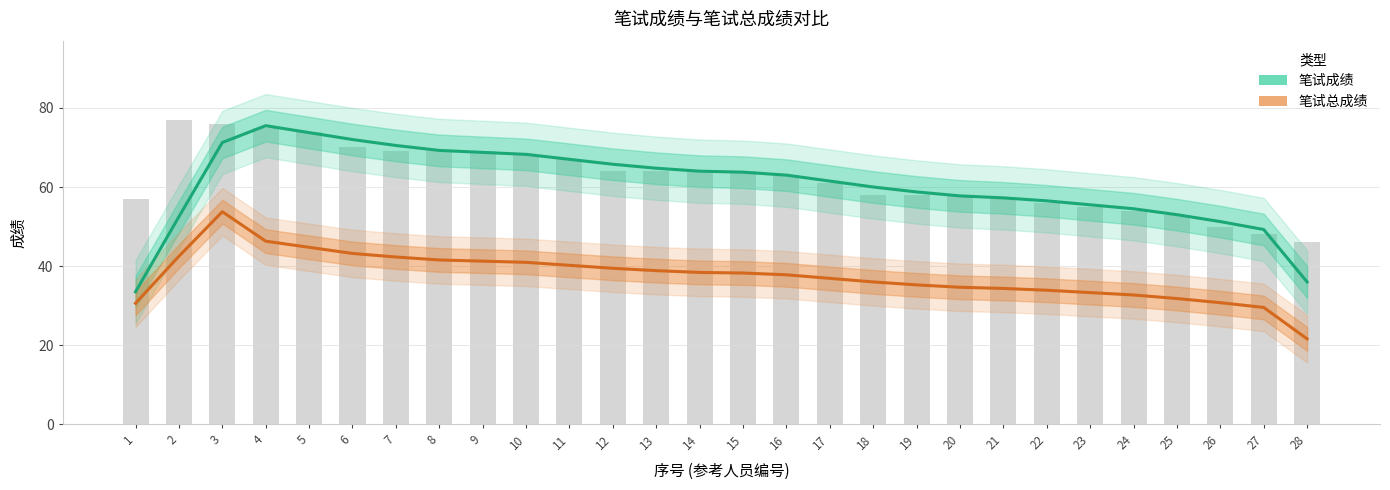

Reading left to right, transcribe all the data shown in this chart.

1=57	2=77	3=76	4=75	5=74	6=70	7=69	8=69	9=69	10=68	11=67	12=64	13=64	14=64	15=64	16=63	17=61	18=58	19=58	20=58	21=57	22=56	23=55	24=54	25=53	26=50	27=48	28=46